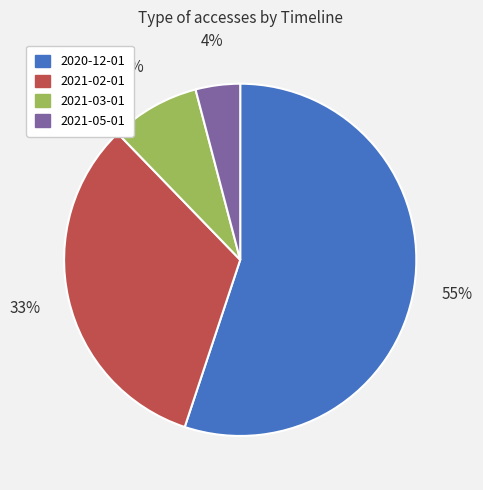

To the nearest percent, what is the average slice percentage?

25%